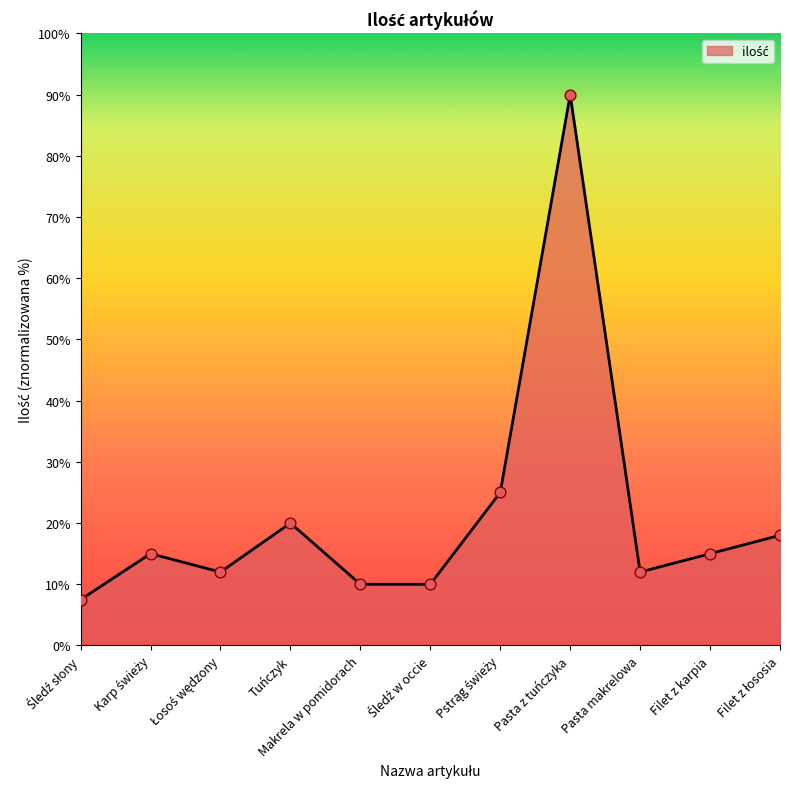

What is the change in value from Pasta makrelowa to Filet z karpia?

+3.0